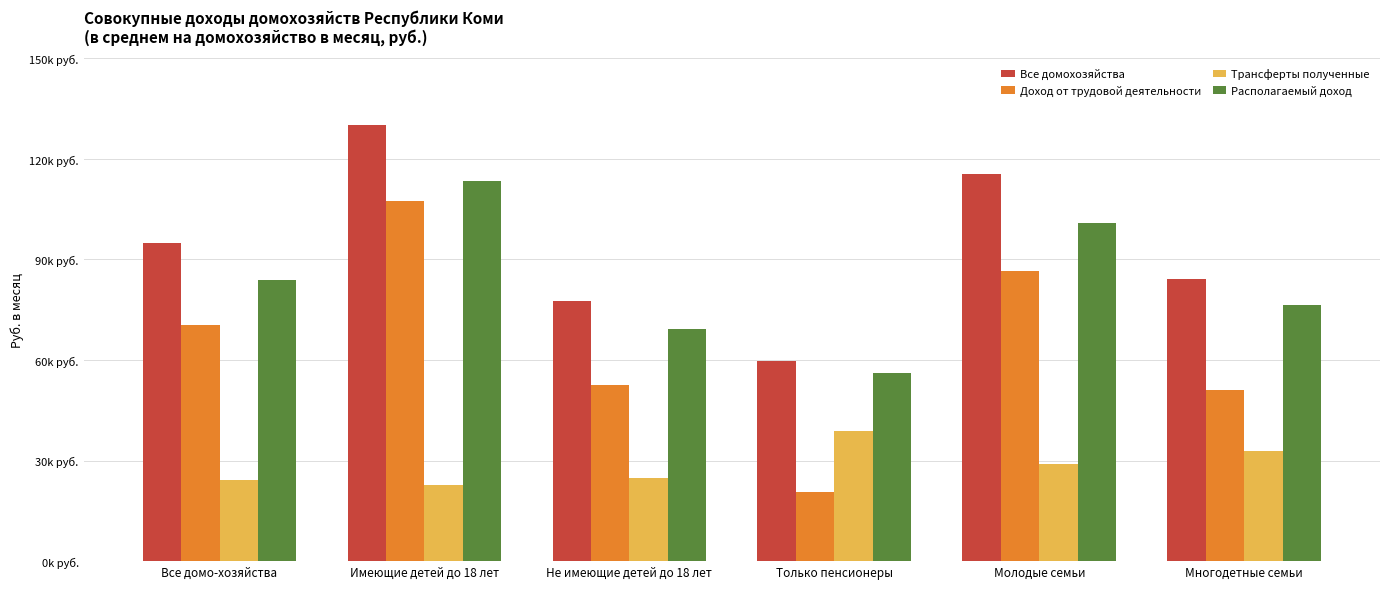

Reading left to right, list all the values displayed in this chart.

Все домохозяйства: Все домо-хозяйства=94812.8	Имеющие детей до 18 лет=130244.7	Не имеющие детей до 18 лет=77471.4	Только пенсионеры=59669.8	Молодые семьи=115591.6	Многодетные семьи=84063.6
Доход от трудовой деятельности: Все домо-хозяйства=70533.9	Имеющие детей до 18 лет=107390.0	Не имеющие детей до 18 лет=52495.4	Только пенсионеры=20565.8	Молодые семьи=86668.2	Многодетные семьи=51171.8
Трансферты полученные: Все домо-хозяйства=24119.6	Имеющие детей до 18 лет=22818.3	Не имеющие детей до 18 лет=24756.5	Только пенсионеры=38959.0	Молодые семьи=28923.3	Многодетные семьи=32891.8
Располагаемый доход: Все домо-хозяйства=83829.0	Имеющие детей до 18 лет=113552.3	Не имеющие детей до 18 лет=69281.6	Только пенсионеры=56258.9	Молодые семьи=101011.5	Многодетные семьи=76503.6